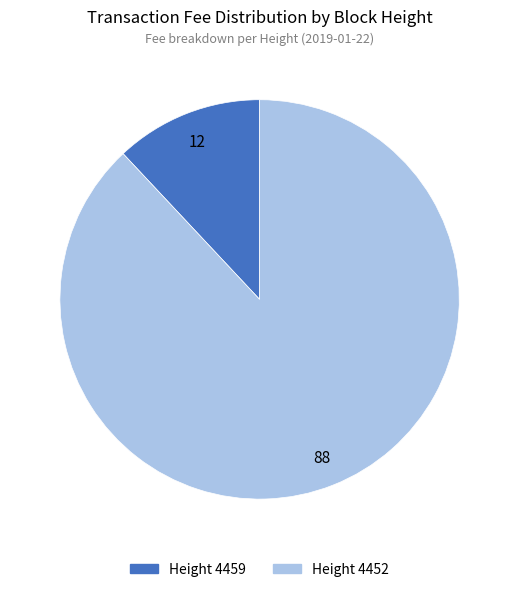

Does any single category account for the majority?

Yes